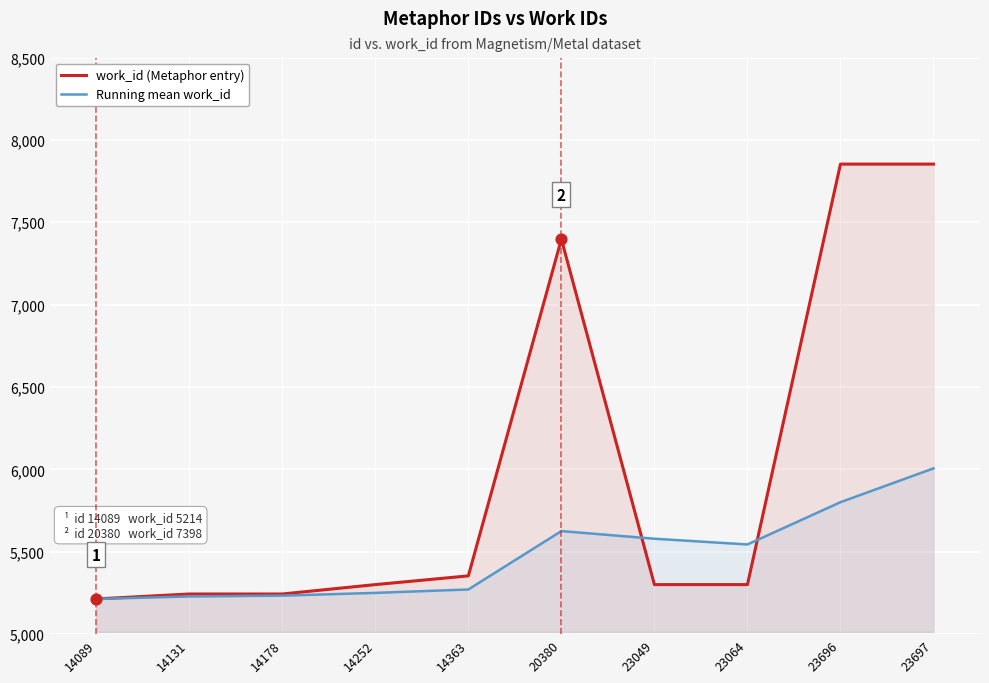

Which series has the widest spread of Y values?

work_id (Metaphor entry)